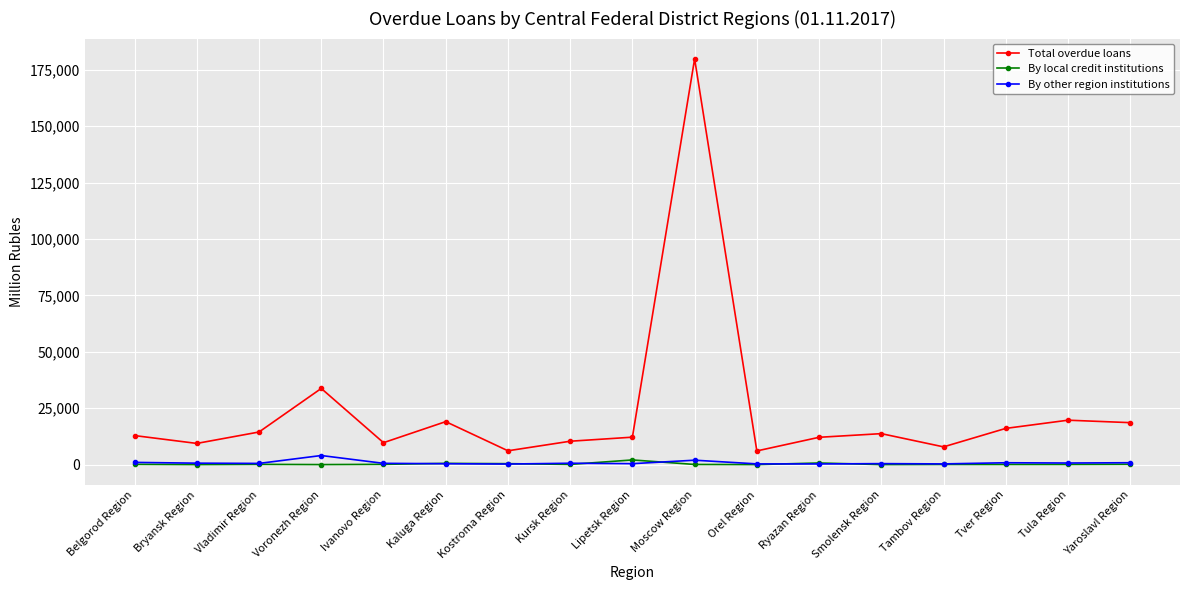

True or false: Total overdue loans has more than 0 points higher than both neighbors.

True